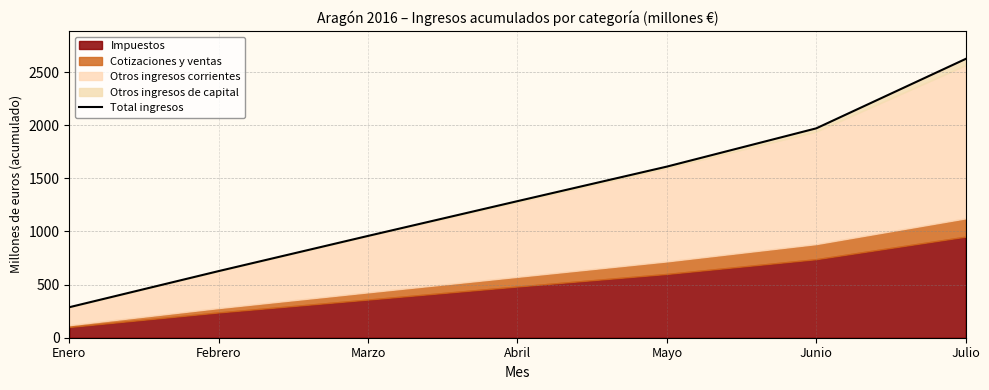

Count the number of categories in the chart.

7